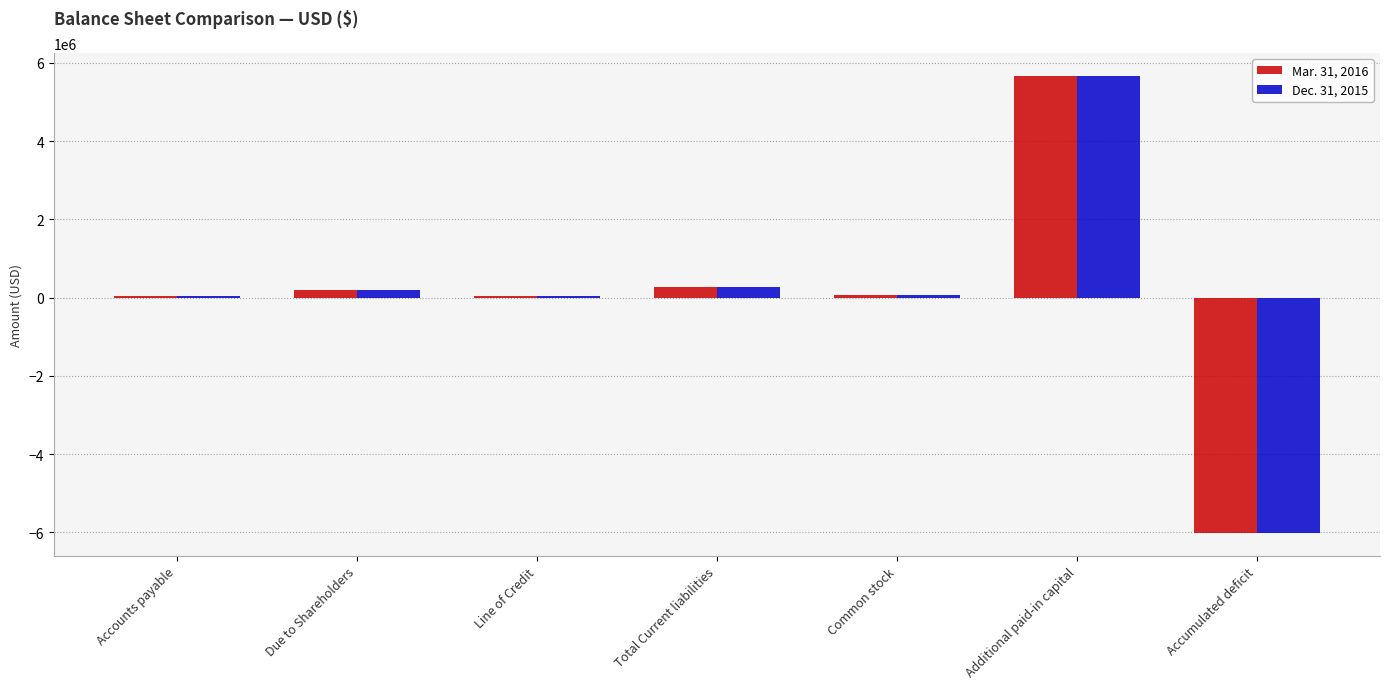

Rank the series by their average value, from highest to lowest.

Mar. 31, 2016, Dec. 31, 2015